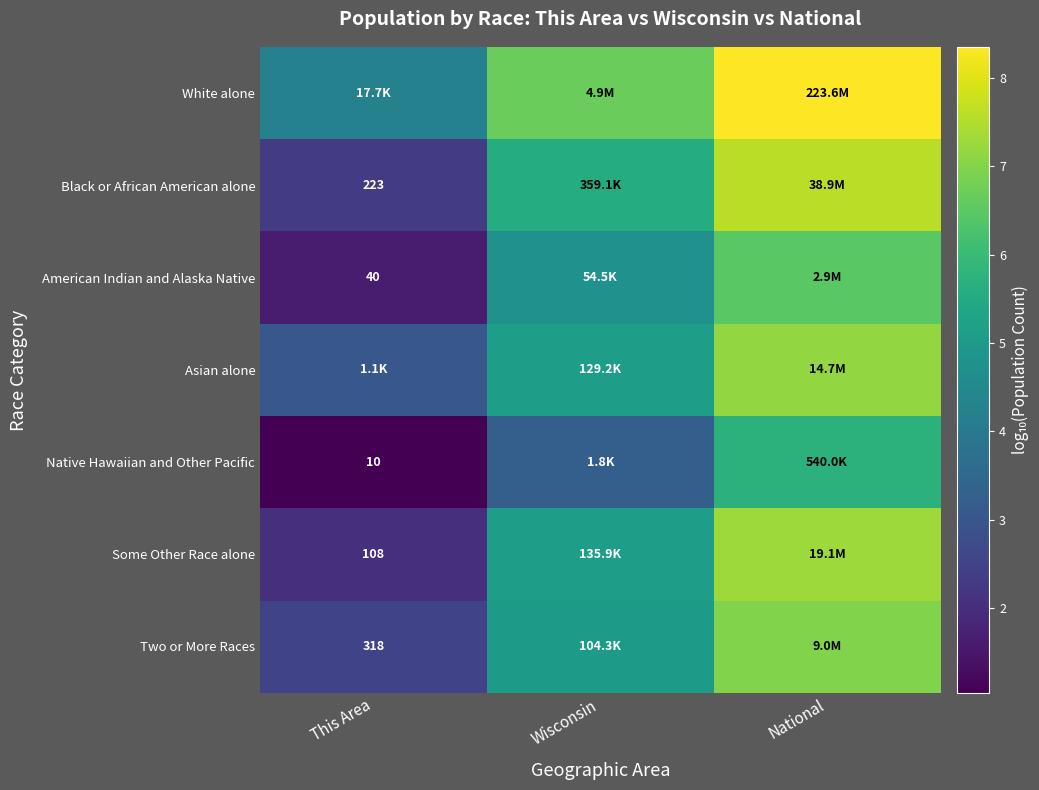

Between National and Wisconsin, which is larger?

National